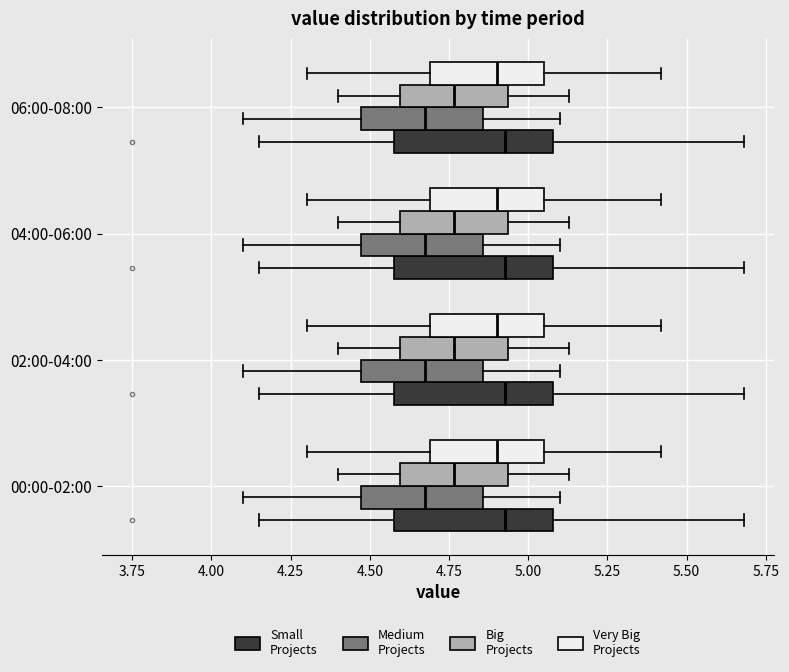

Where is the right edge of the box for 04:00-06:00 (Small Projects) on the x-axis? The values are not printed on the chart, so give them approximately, as read against the axis.

5.10